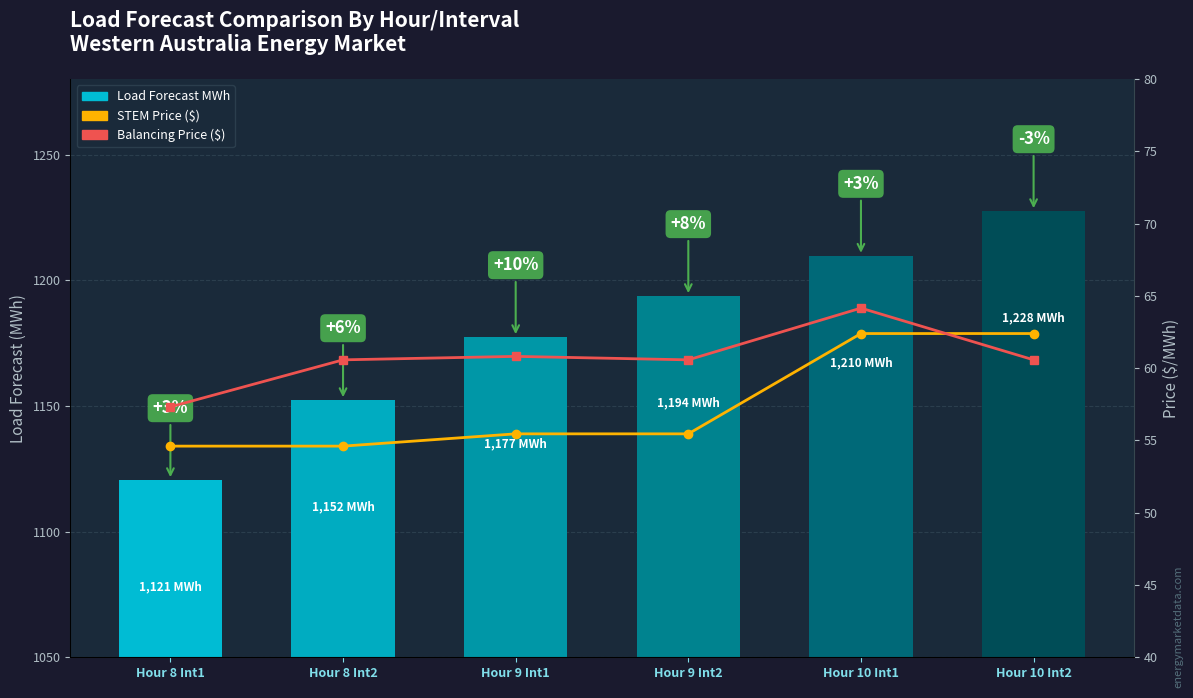

What is the value of the Load Forecast MWh bar at the 6th from the left?

1227.5